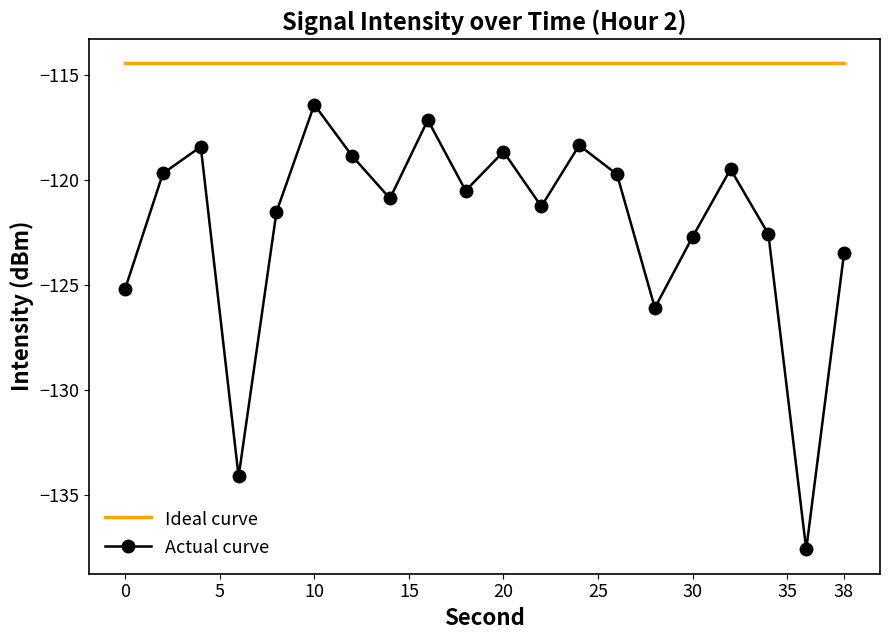

What is the maximum value shown in the chart?

-114.4